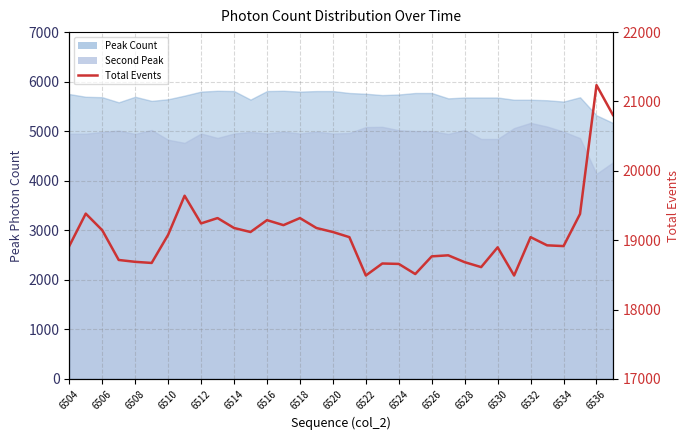

What is the value of the 20th point from the left?

18664